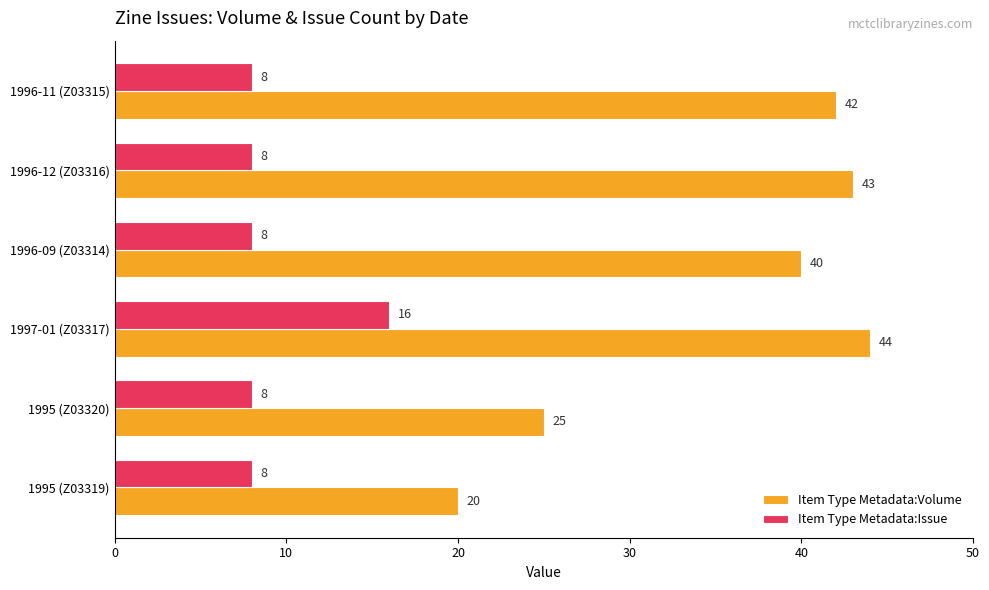

What is the minimum value for Item Type Metadata:Issue?

8